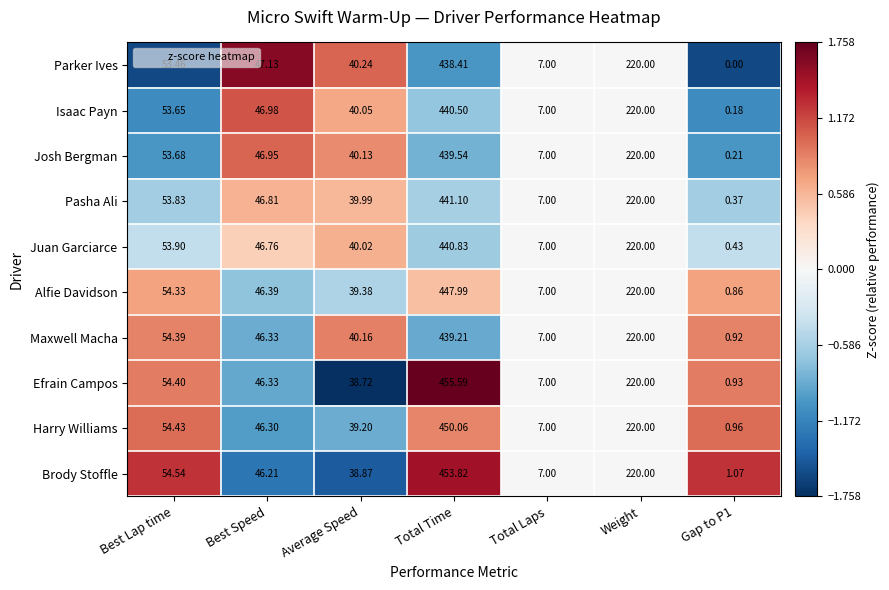

Where is Isaac Payn nearest to the value 220?

Weight